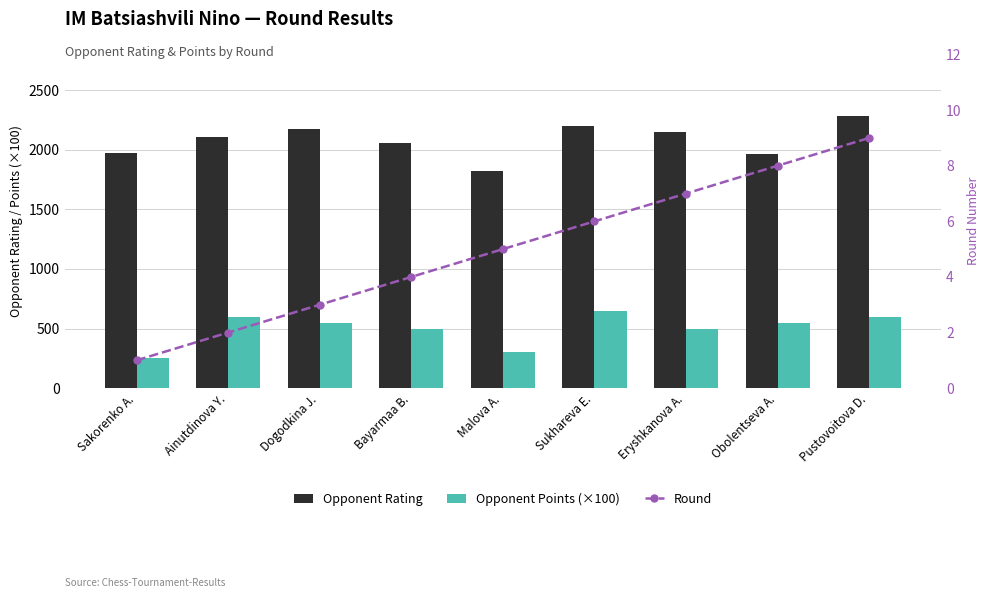

Rank the series by their maximum value, from lowest to highest.

Round, Opponent Points (×100), Opponent Rating